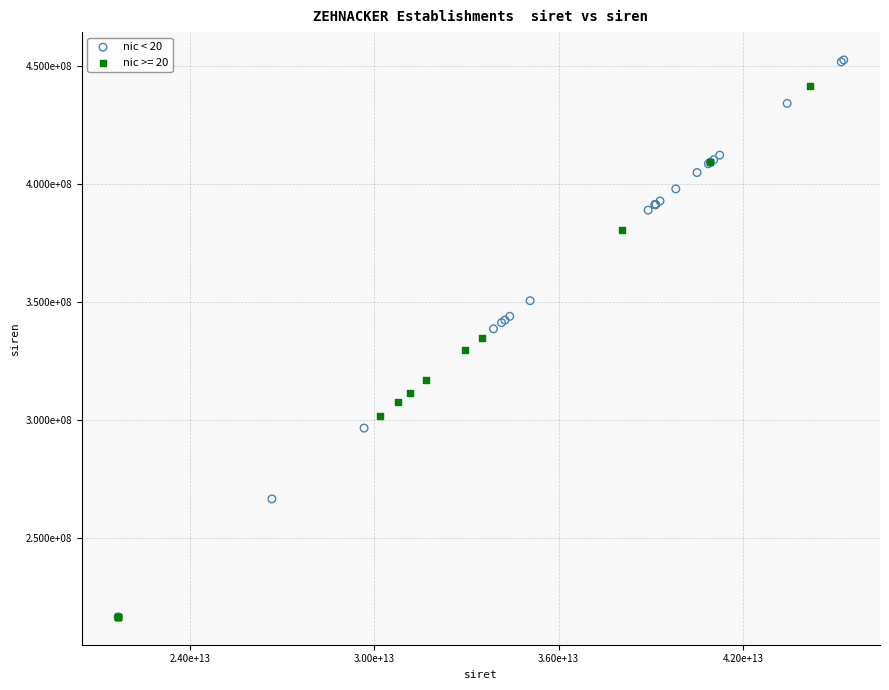

What are all the series names shown in the legend?

nic < 20, nic >= 20